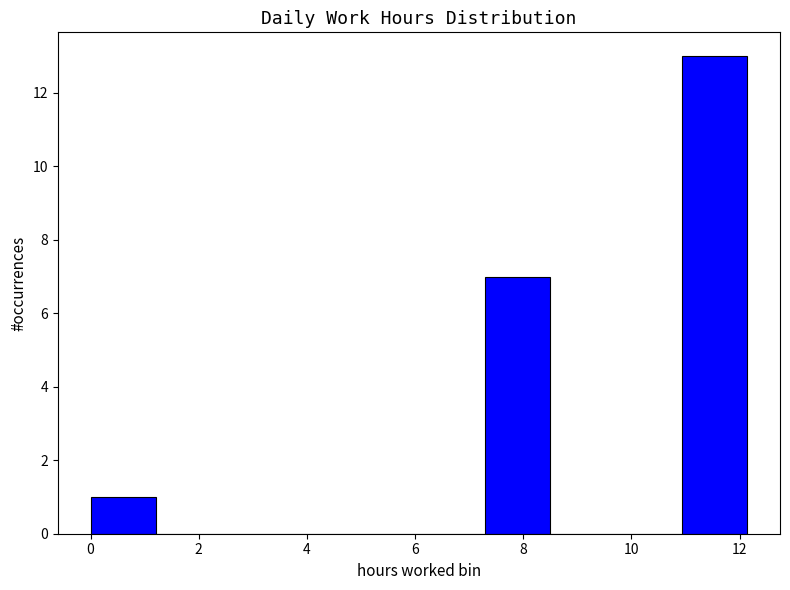

What is the height of the bar covering 0.0 to 1.2 on the x-axis? Neither the bar edges nor the heights are printed on the chart, so give them approximately, as read against the axes.

1